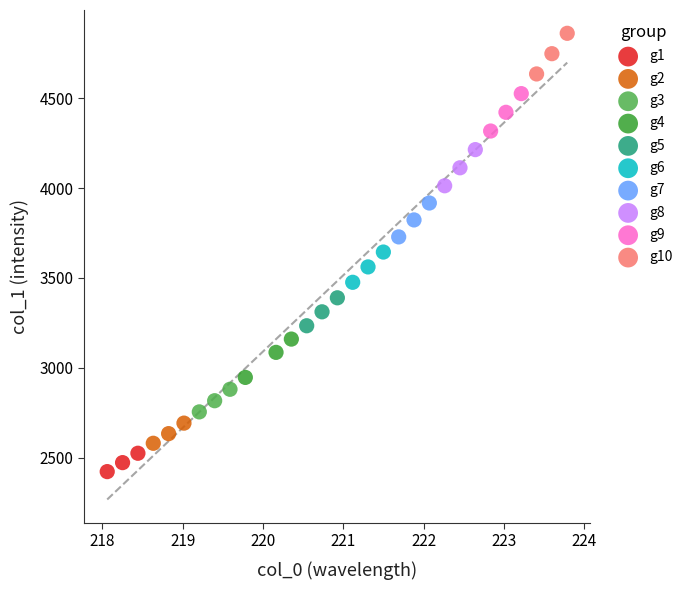

Which series has the widest spread of Y values?

g10